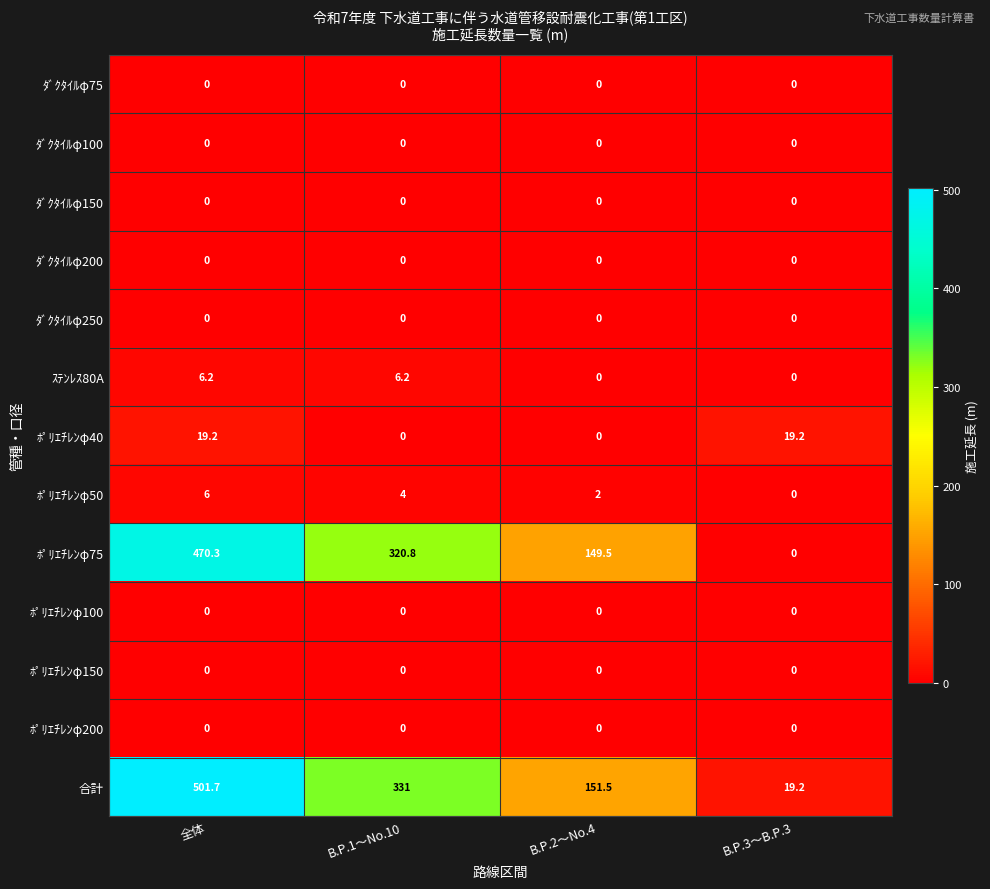

What is the maximum value for 合計?

501.7